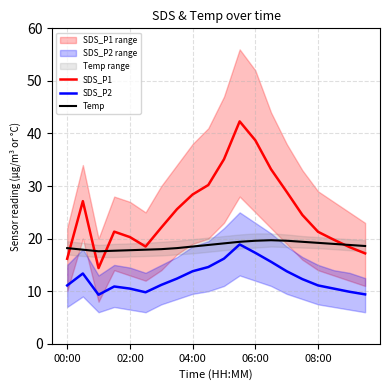

Is it true that SDS_P1 equals 16.2 at 00:00?

True